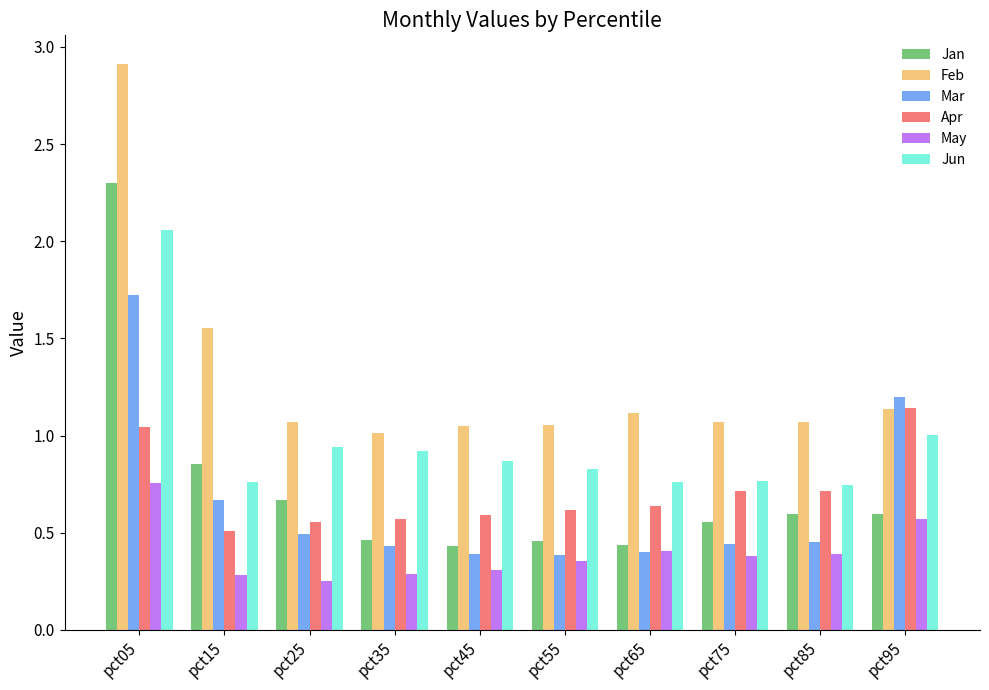

Which series changed the most between pct05 and pct75?

Feb